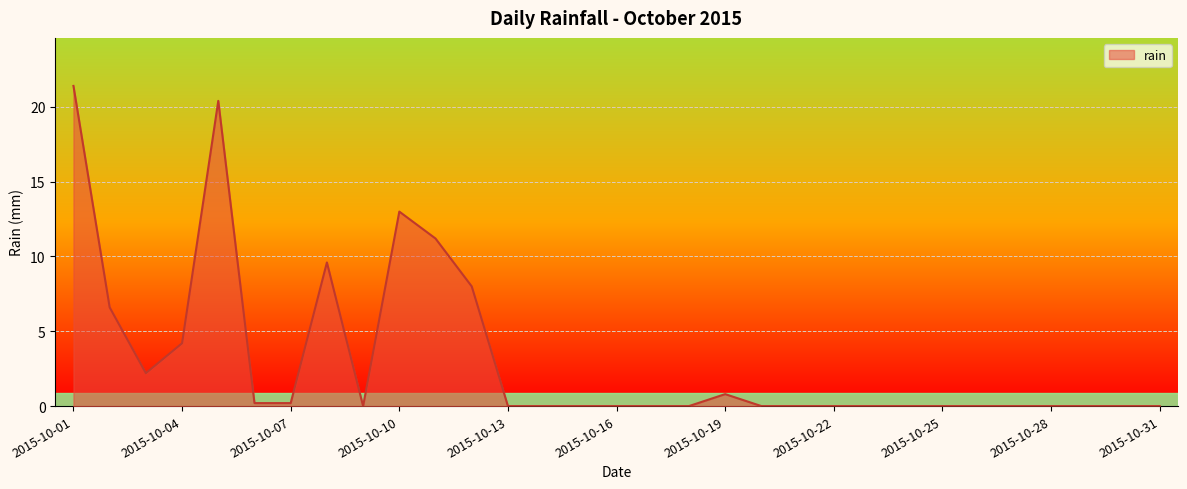

What is the difference between the maximum and minimum values?

21.4